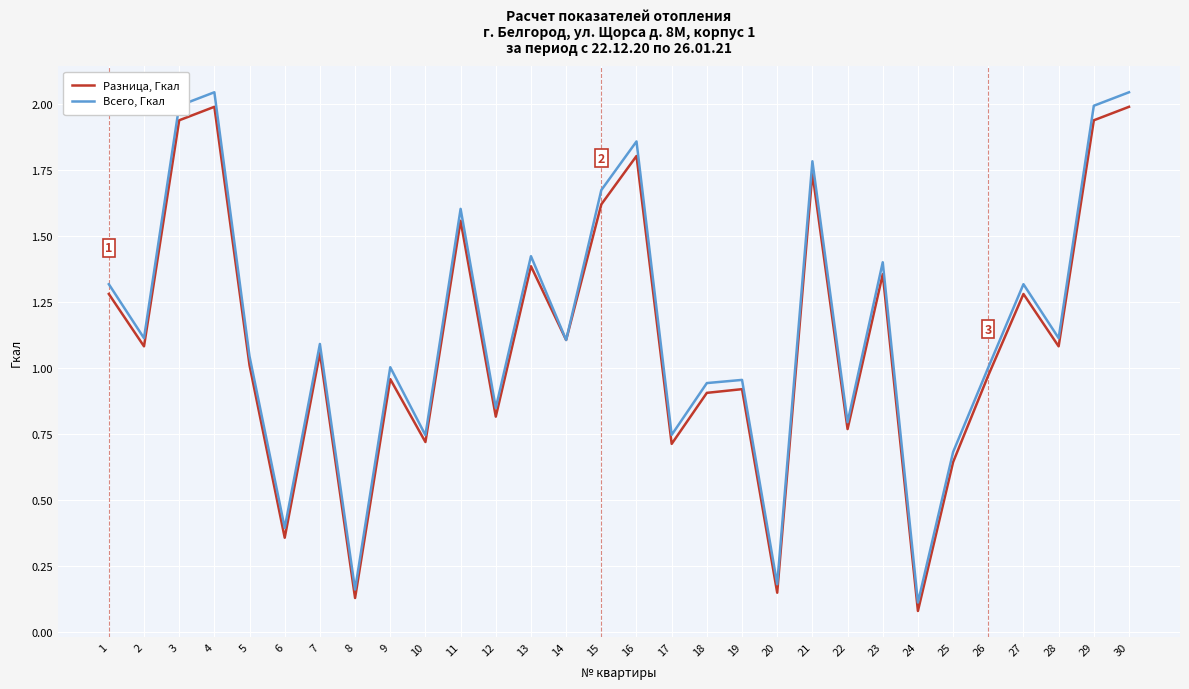

Is the value of Разница, Гкал at 5 greater than the value of Всего, Гкал at 11?

No